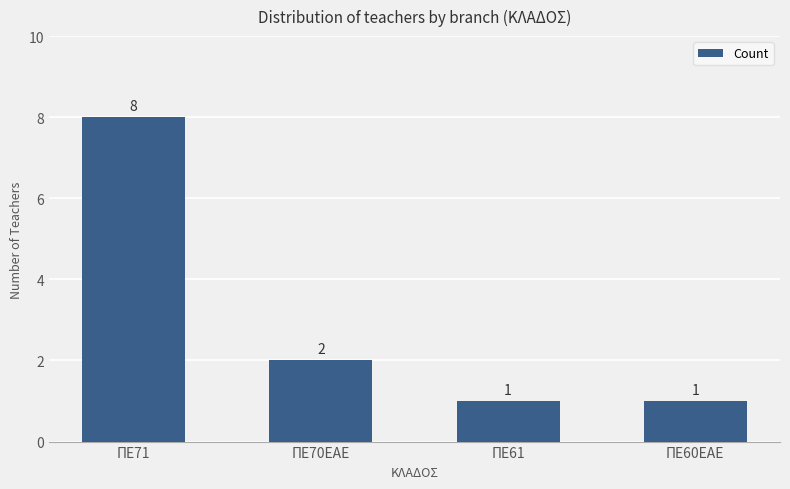

At which label does the data first exceed 2?

ΠΕ71